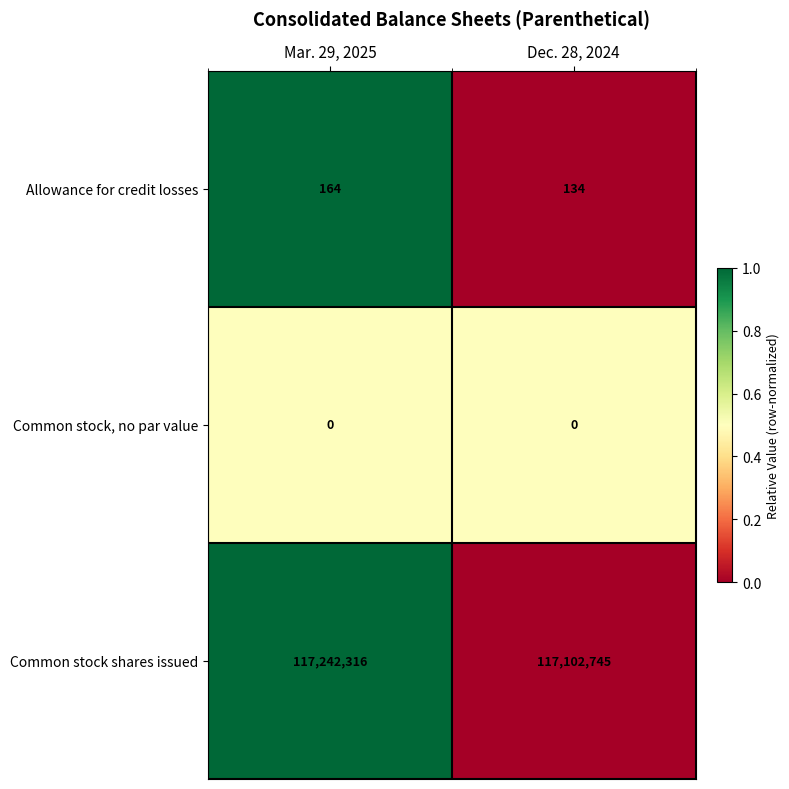

What value does the Common stock shares issued series have at Mar. 29, 2025?

117242316